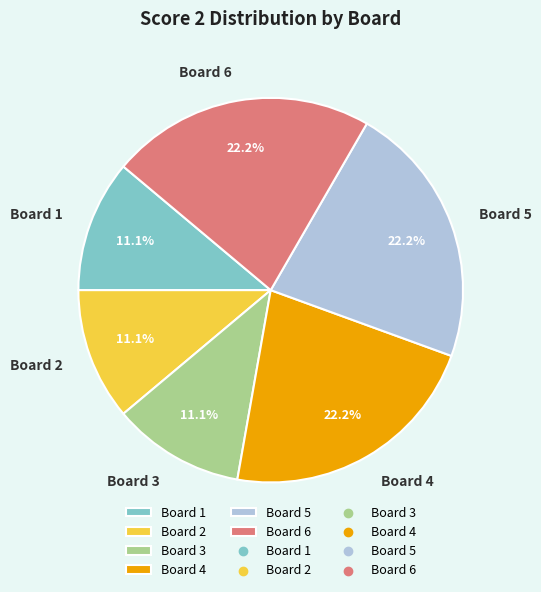

Does Board 2 represent more than half of the total?

No